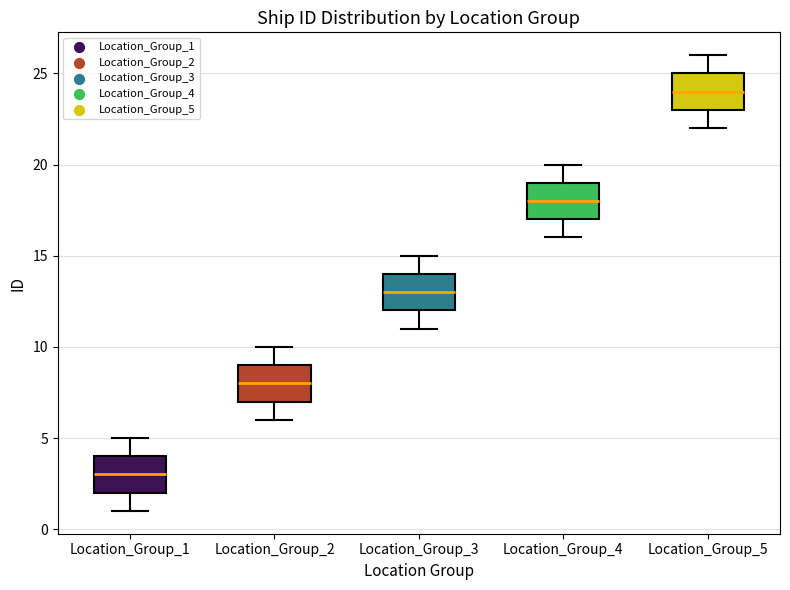

Reading left to right, read every box against the y-axis: the position of its median line, the range the box covers, and the ends of its whiskers. The values are not printed on the chart, so give them approximately, as read against the axis.

Location_Group_1: median 3, box 2 to 4, whiskers 1 to 5
Location_Group_2: median 8, box 7 to 9, whiskers 6 to 10
Location_Group_3: median 13, box 12 to 14, whiskers 11 to 15
Location_Group_4: median 18, box 17 to 19, whiskers 16 to 20
Location_Group_5: median 24, box 23 to 25, whiskers 22 to 26